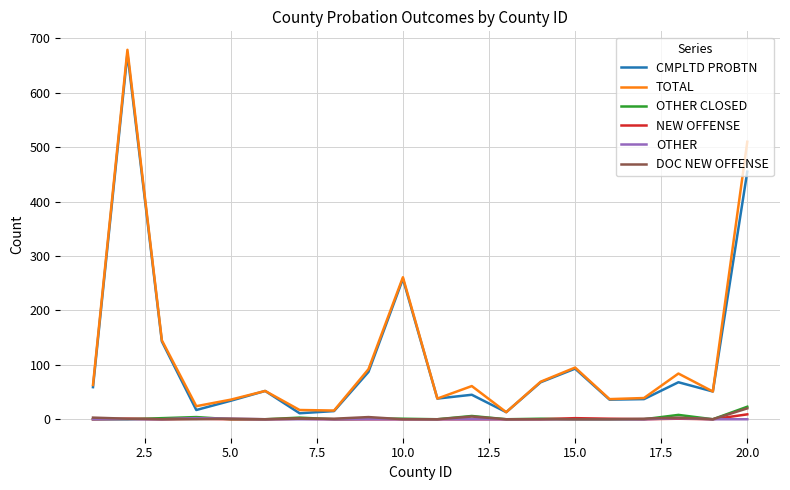

At how many categories does at least one series exceed 490?

2